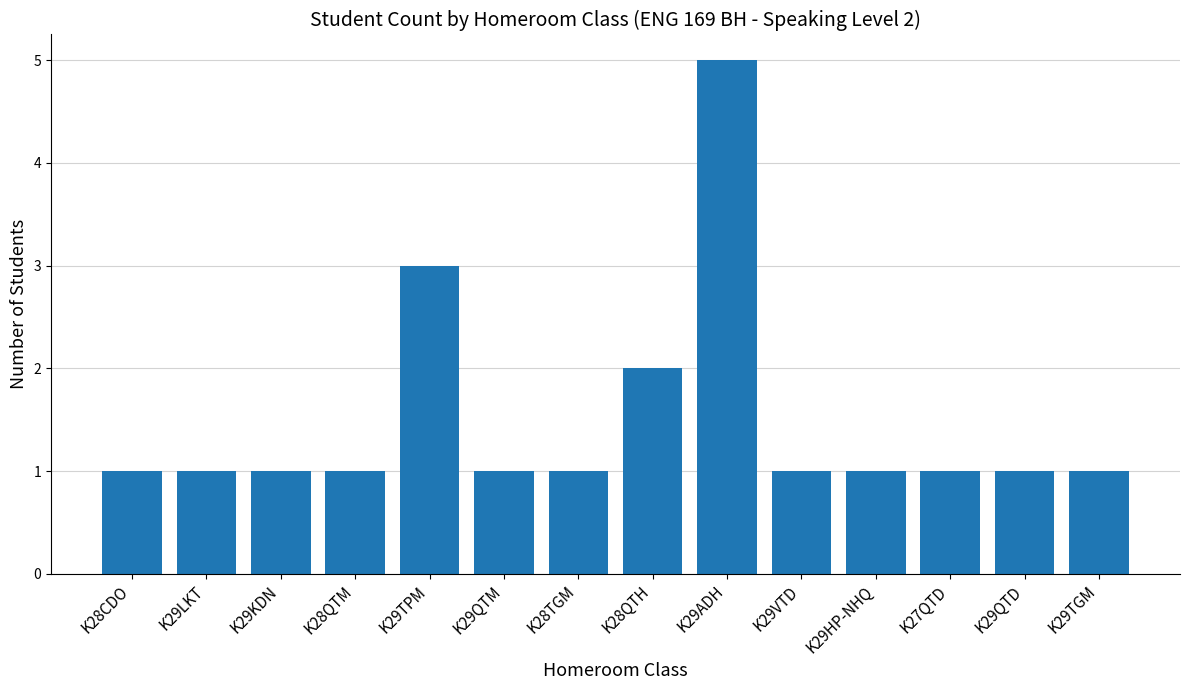

The value at K28QTH is 3. True or false?

False